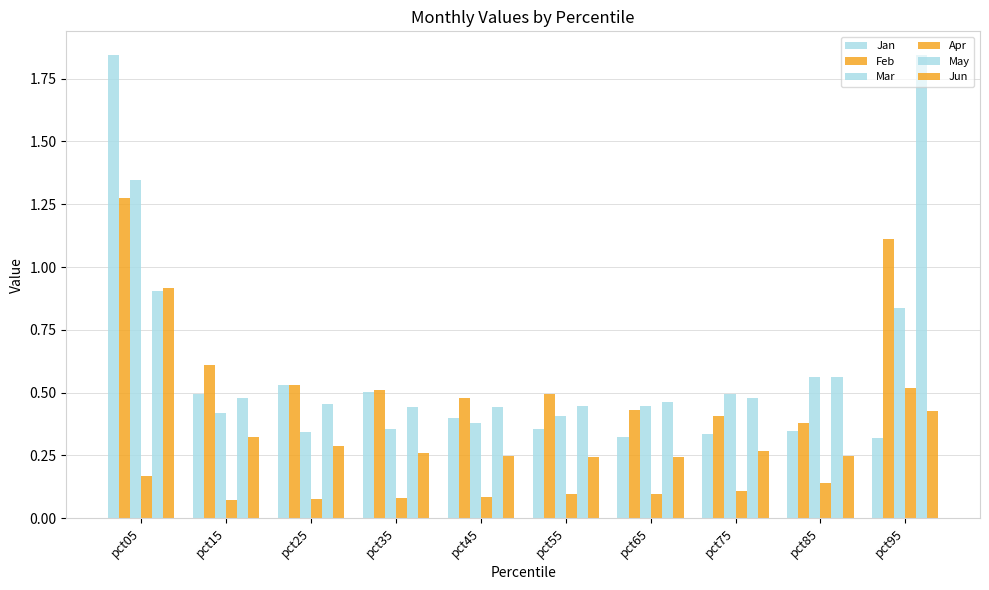

Count the number of data series in this chart.

6